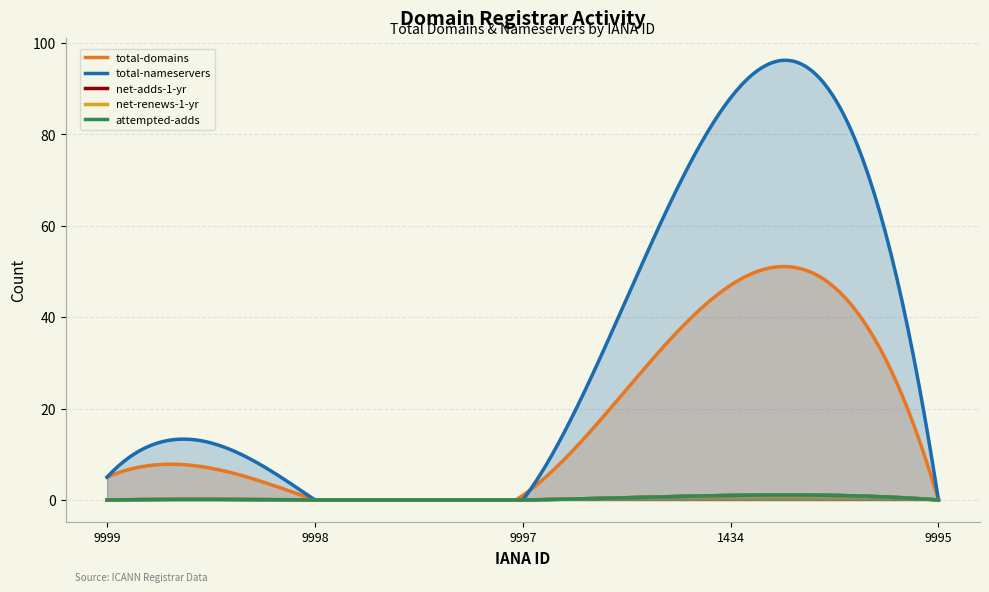

True or false: total-domains has a value of 7 at 9999.

False